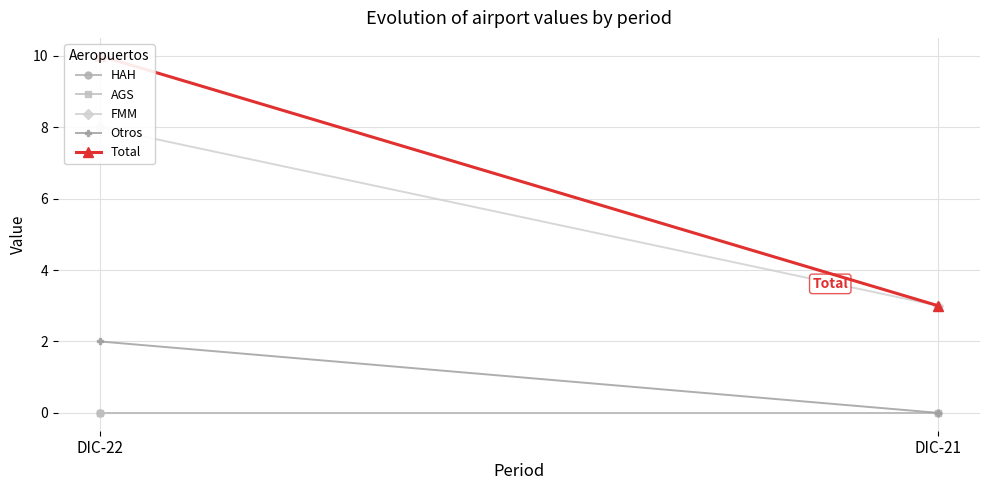

What are all the series names shown in the legend?

HAH, AGS, FMM, Otros, Total